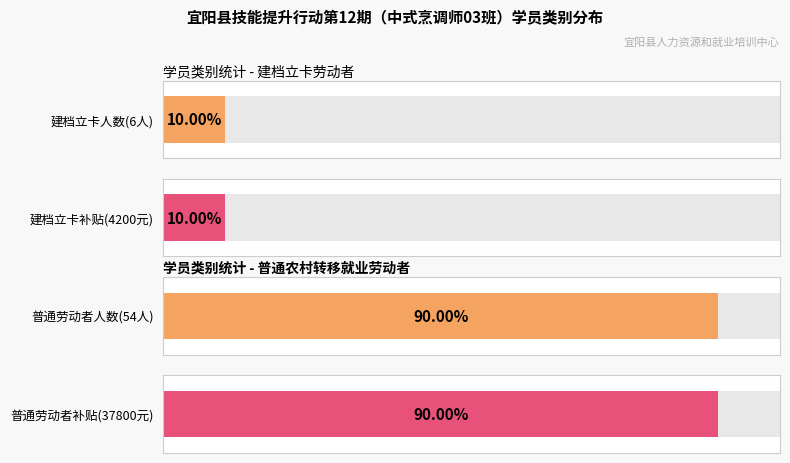

What is the smallest value displayed?

6